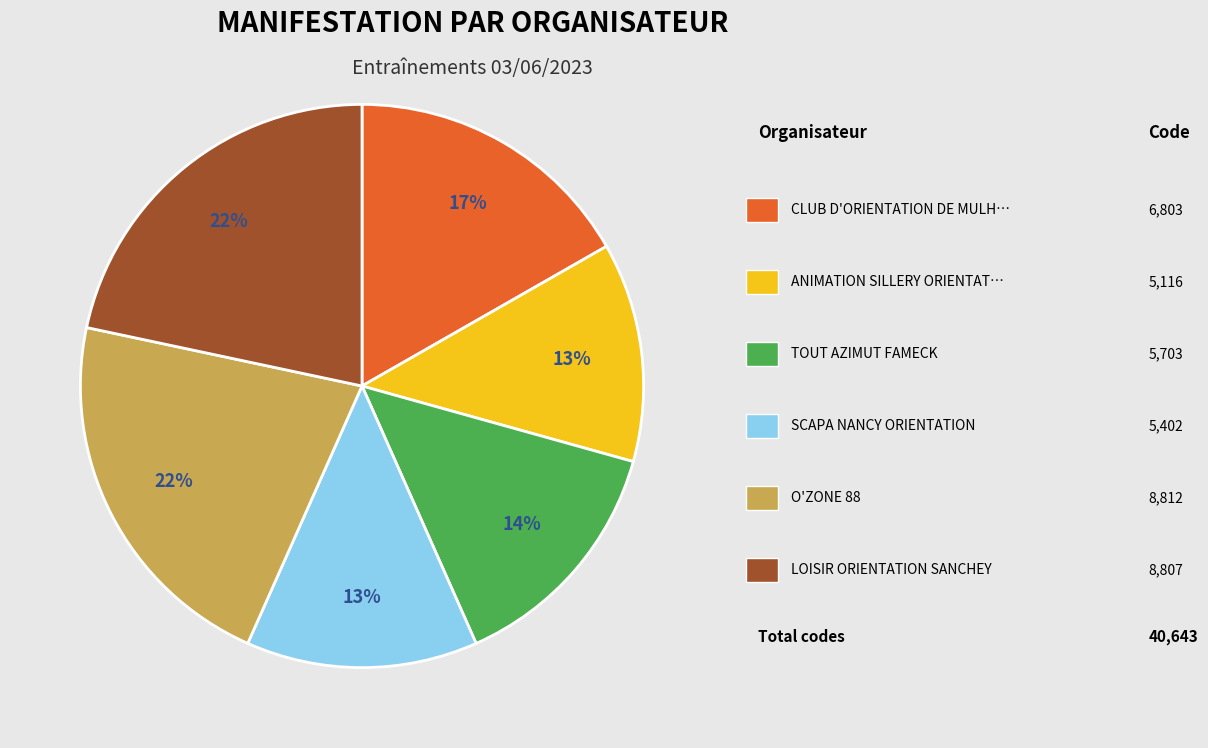

Is there a majority slice in this chart?

No